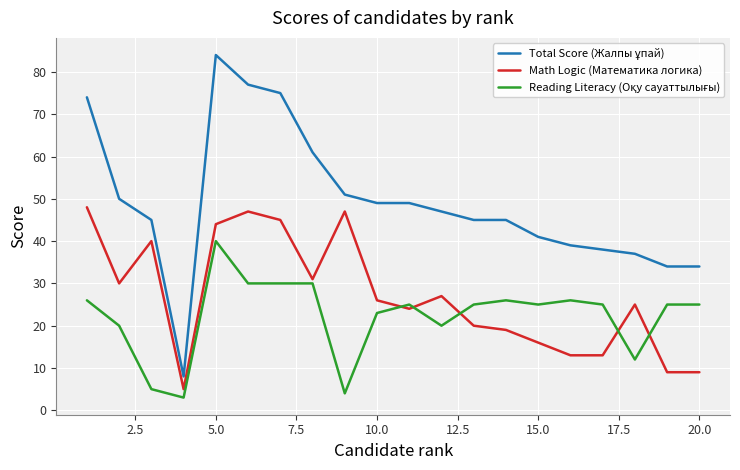

What is the greatest value displayed?

84